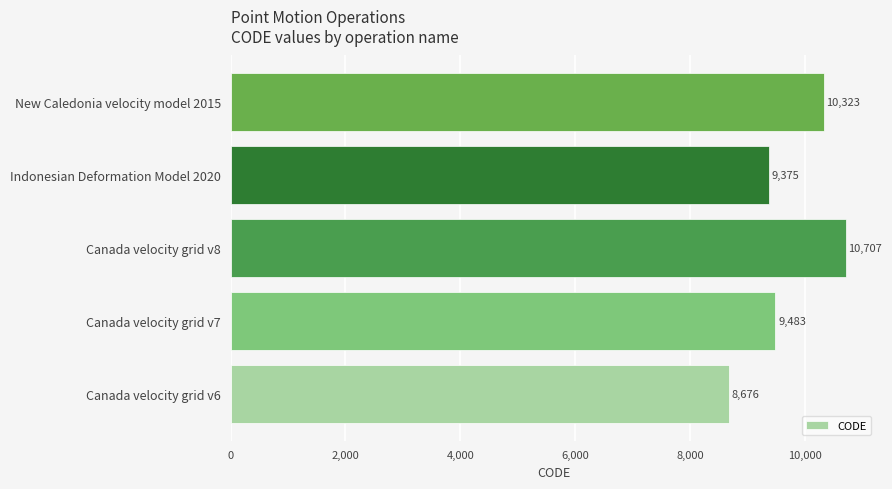

At which label is the value closest to 9691?

Canada velocity grid v7